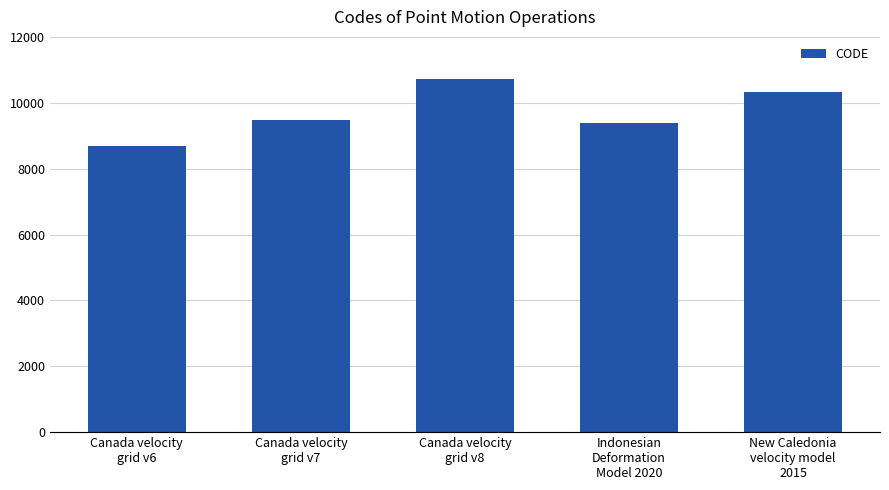

Reading left to right, extract all data points from this chart.

Canada velocity
grid v6=8676	Canada velocity
grid v7=9483	Canada velocity
grid v8=10707	Indonesian
Deformation
Model 2020=9375	New Caledonia
velocity model
2015=10323